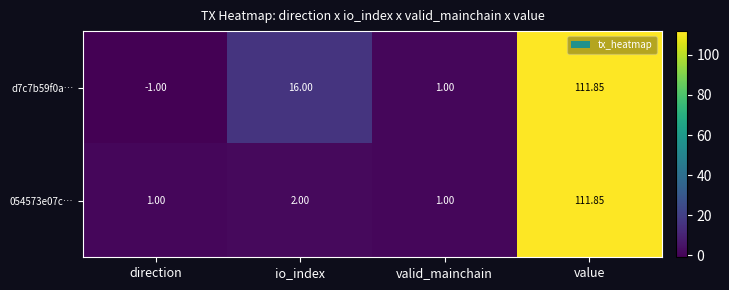

Which category has the highest value in the d7c7b59f0a… series?

value